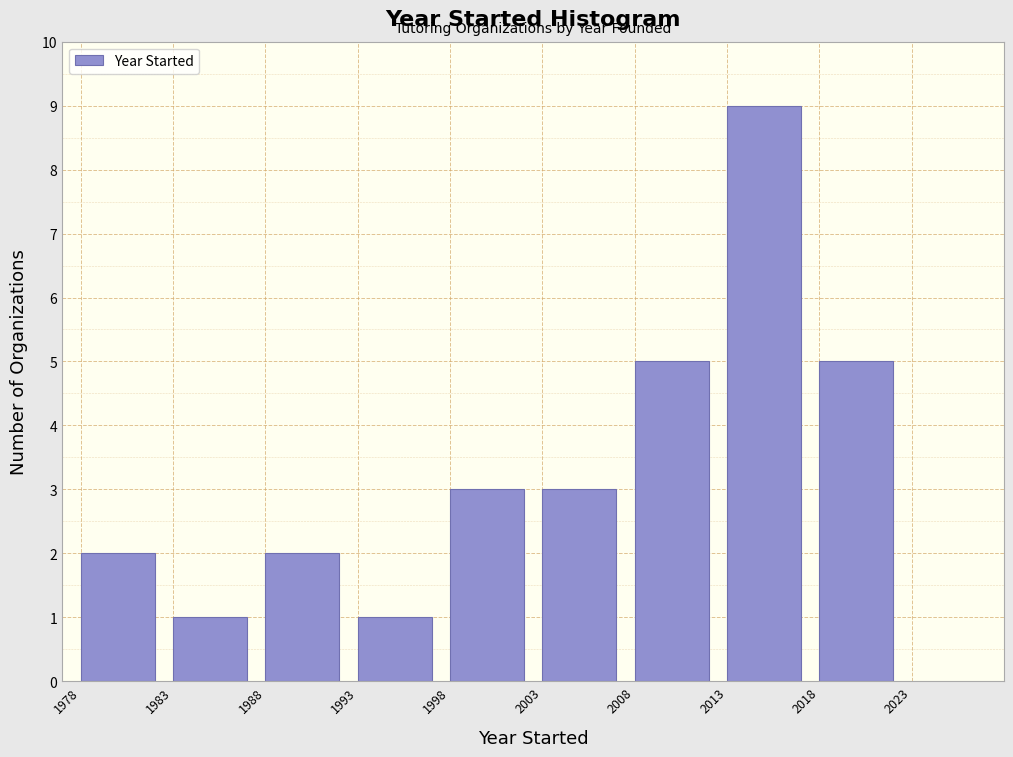

How tall is the bar that spans 2008 to 2013 on the x-axis? The values are not printed on the chart, so give them approximately, as read against the axis.

5